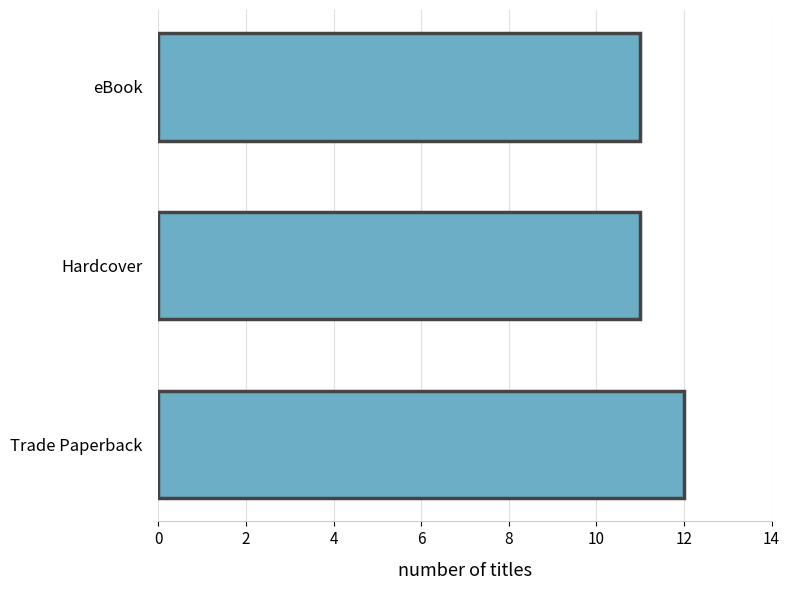

How many data points does each series have?

3